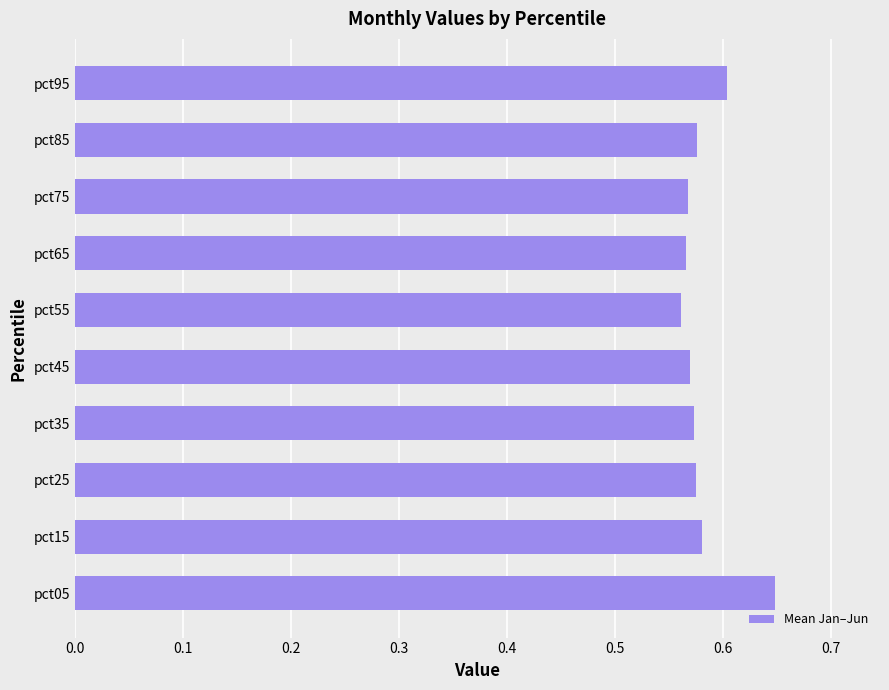

How many bars are there in total?

10